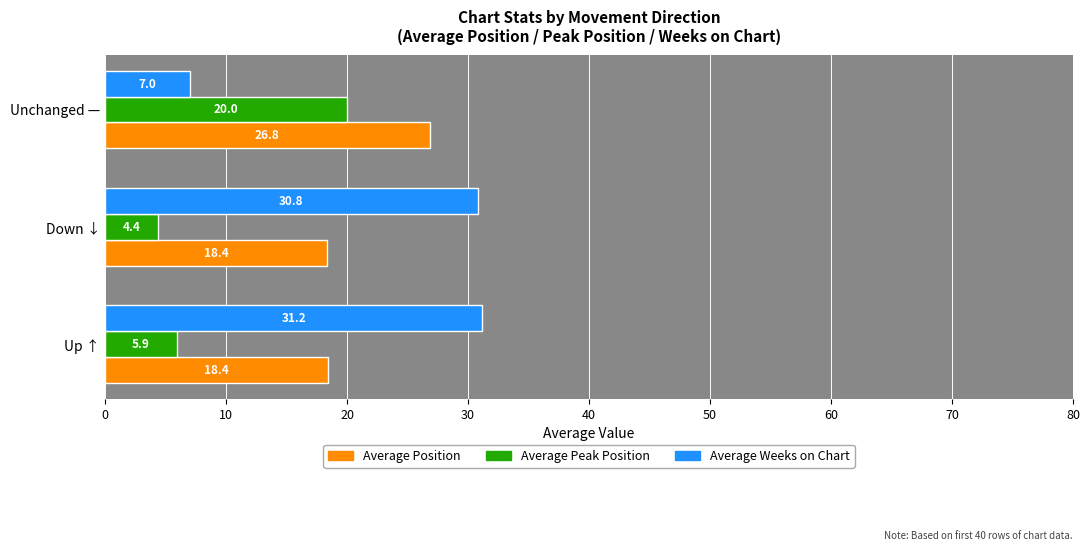

At how many categories does at least one series exceed 7?

3